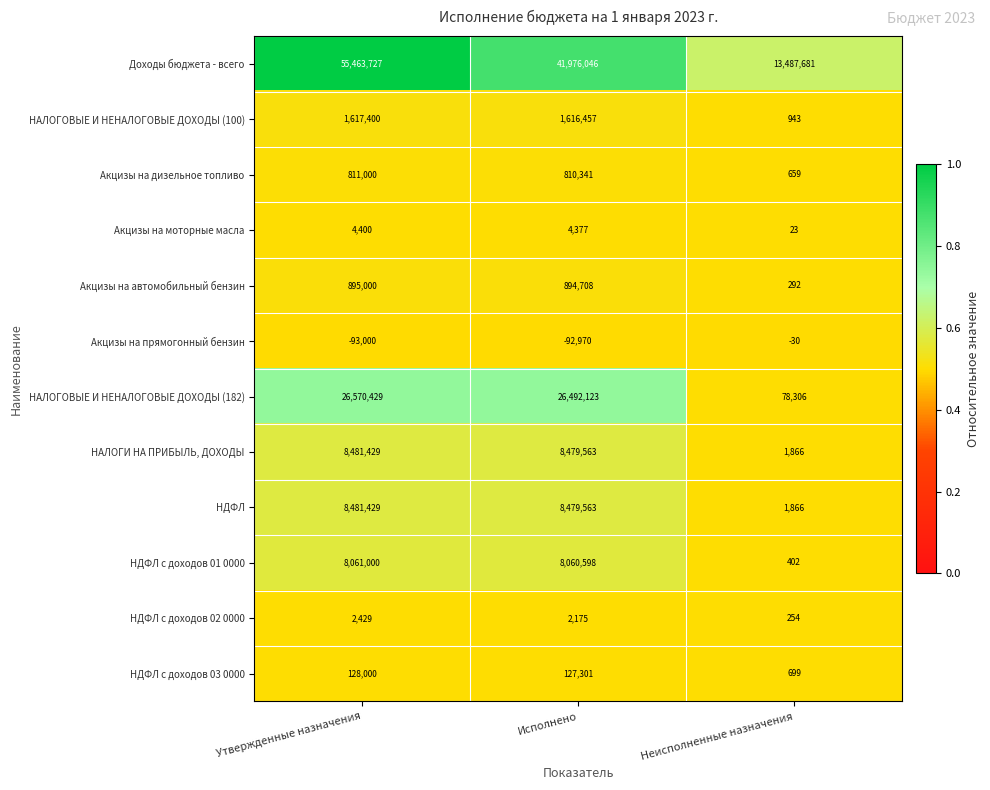

Rank the categories by Акцизы на прямогонный бензин value from lowest to highest.

Утвержденные назначения, Исполнено, Неисполненные назначения